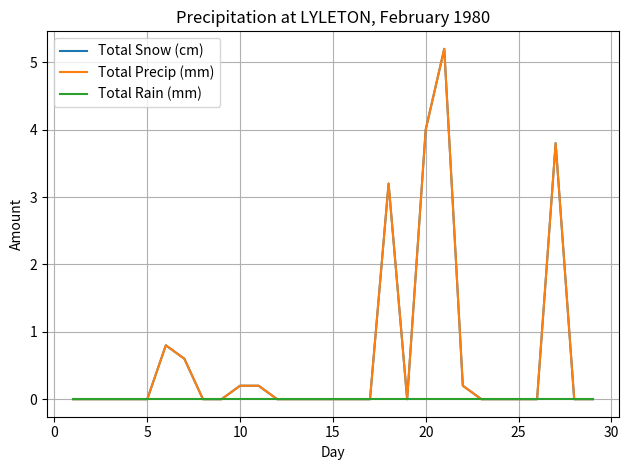

Does the chart display data point markers on the line(s)?

No